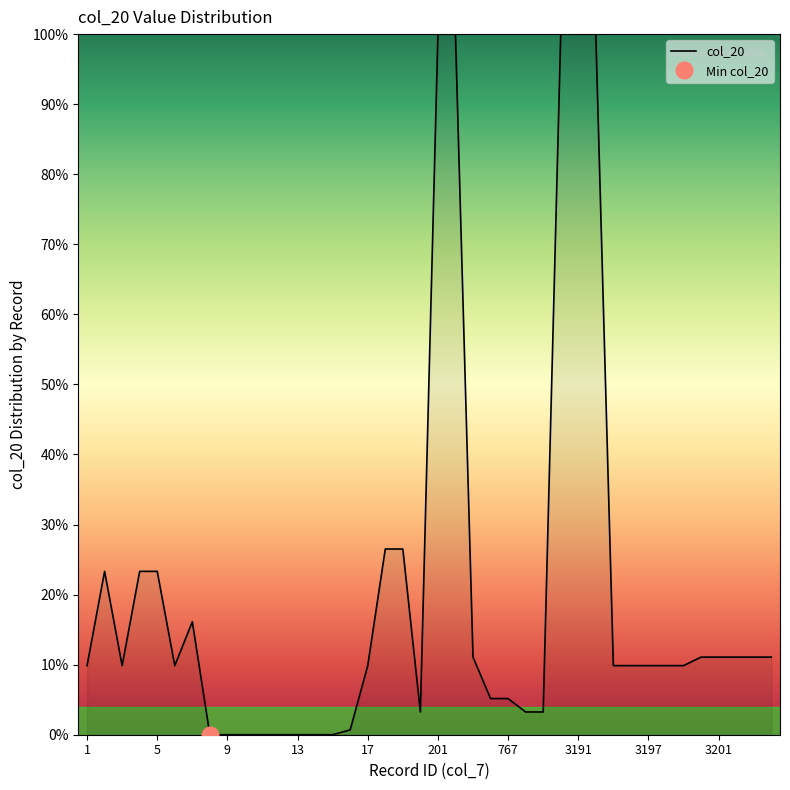

What is the average value?

20.4